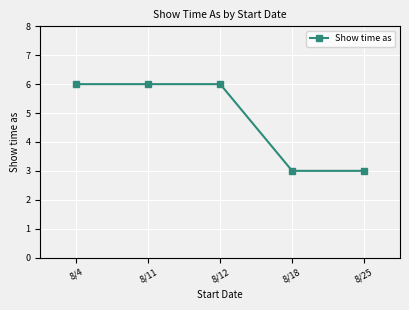

Reading left to right, what are all the values shown in this chart?

6	6	6	3	3